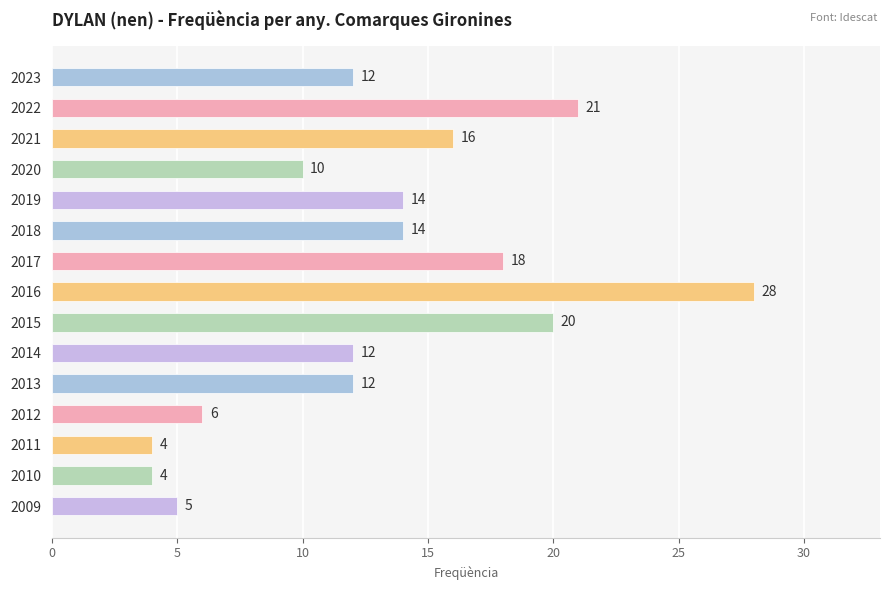

Reading bottom to top, transcribe all the data shown in this chart.

2009=5	2010=4	2011=4	2012=6	2013=12	2014=12	2015=20	2016=28	2017=18	2018=14	2019=14	2020=10	2021=16	2022=21	2023=12